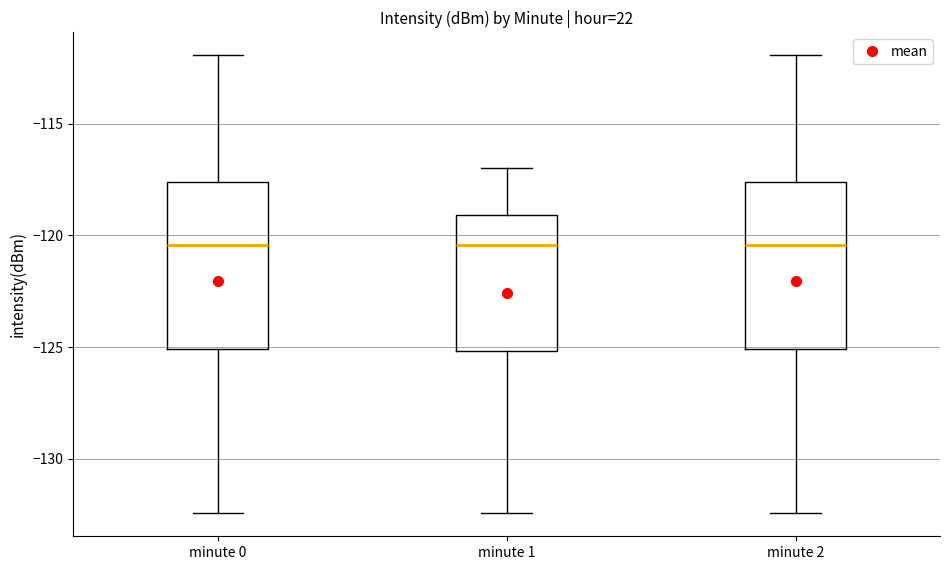

Reading left to right, read every box against the y-axis: the position of its median line, the range the box covers, and the ends of its whiskers. The values are not printed on the chart, so give them approximately, as read against the axis.

minute 0: median -120.5, box -125.0 to -117.5, whiskers -132.5 to -112.0
minute 1: median -120.5, box -125.0 to -119.0, whiskers -132.5 to -117.0
minute 2: median -120.5, box -125.0 to -117.5, whiskers -132.5 to -112.0